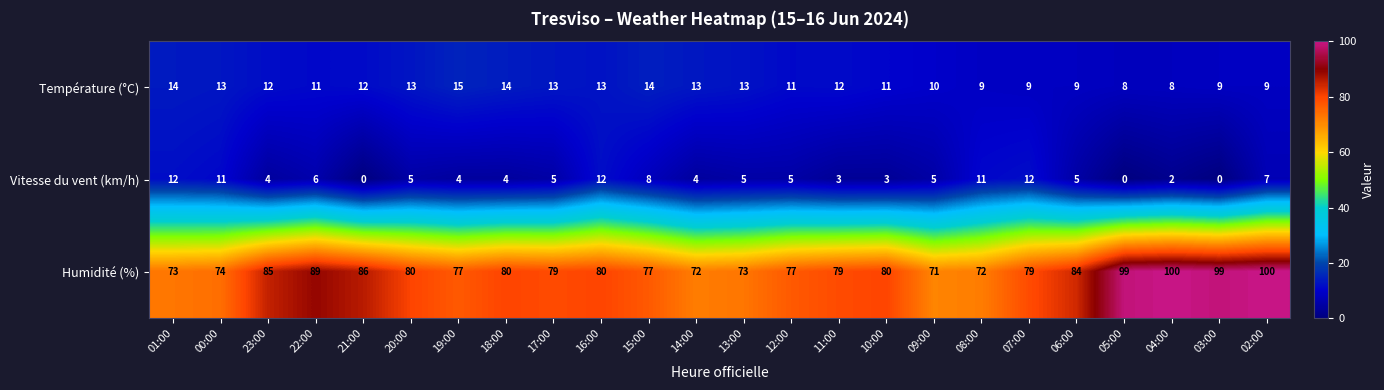

What is the total value across all series at 23:00?

101